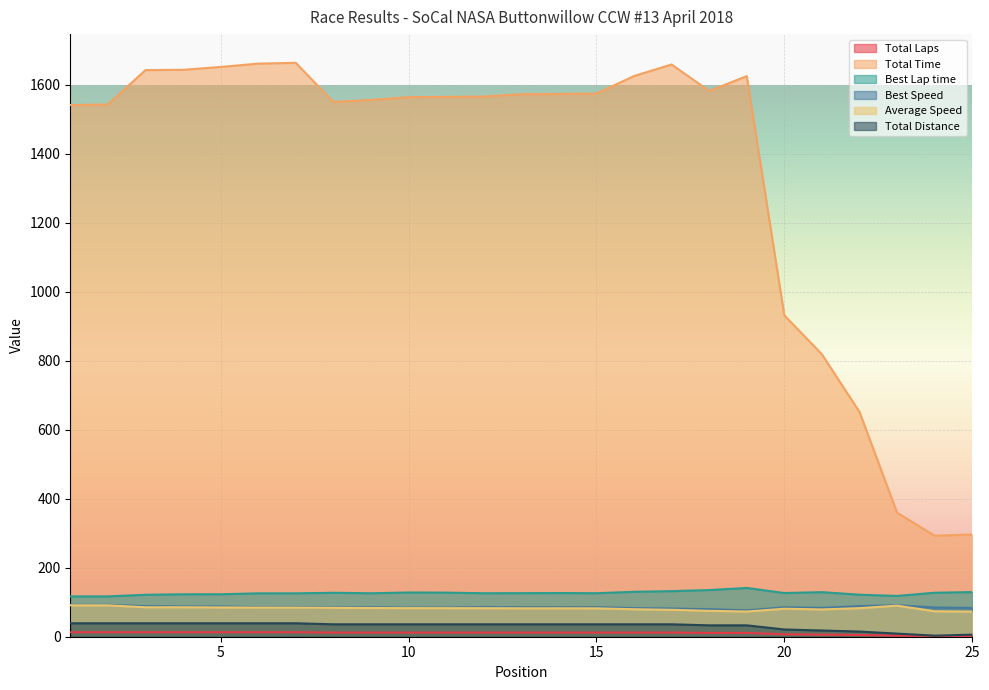

True or false: Total Laps and Best Lap time cross at least once.

False